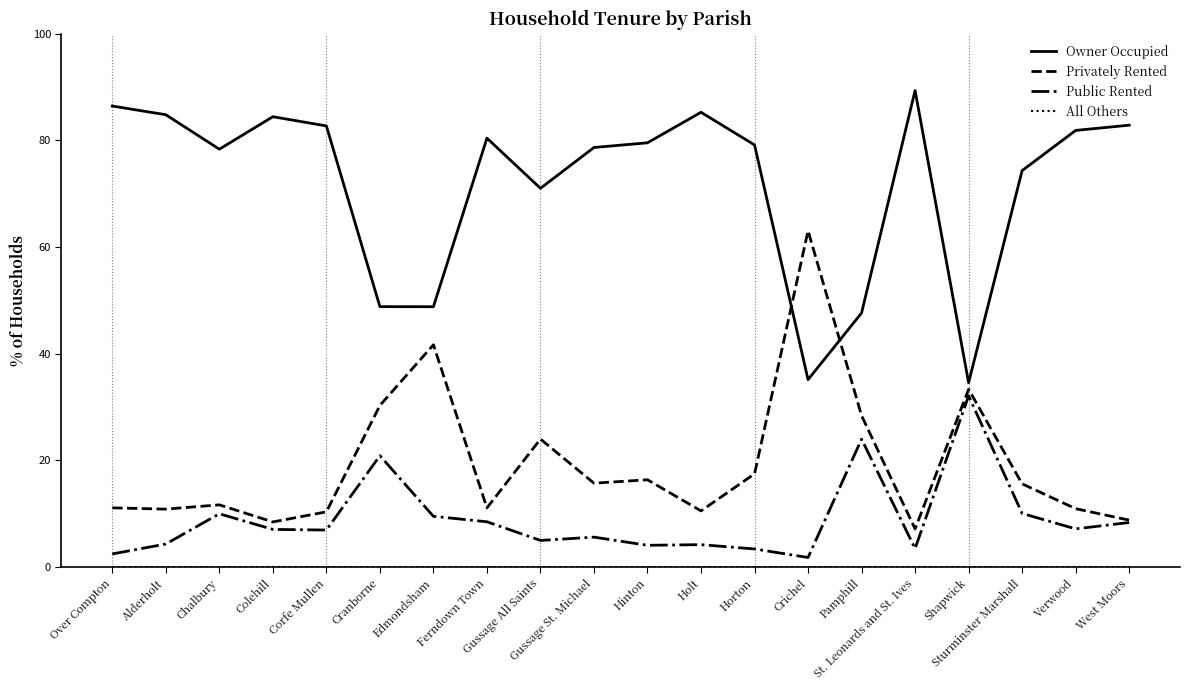

Which series has the largest total across all categories?

Owner Occupied